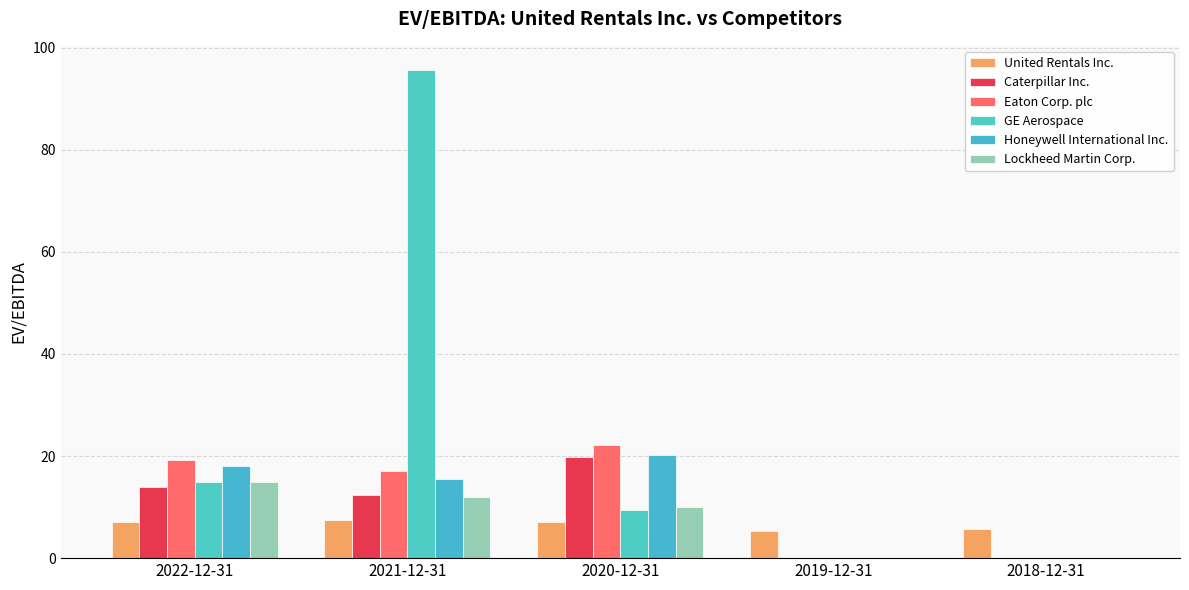

Is it true that Caterpillar Inc. equals -13.4 at 2018-12-31?

False